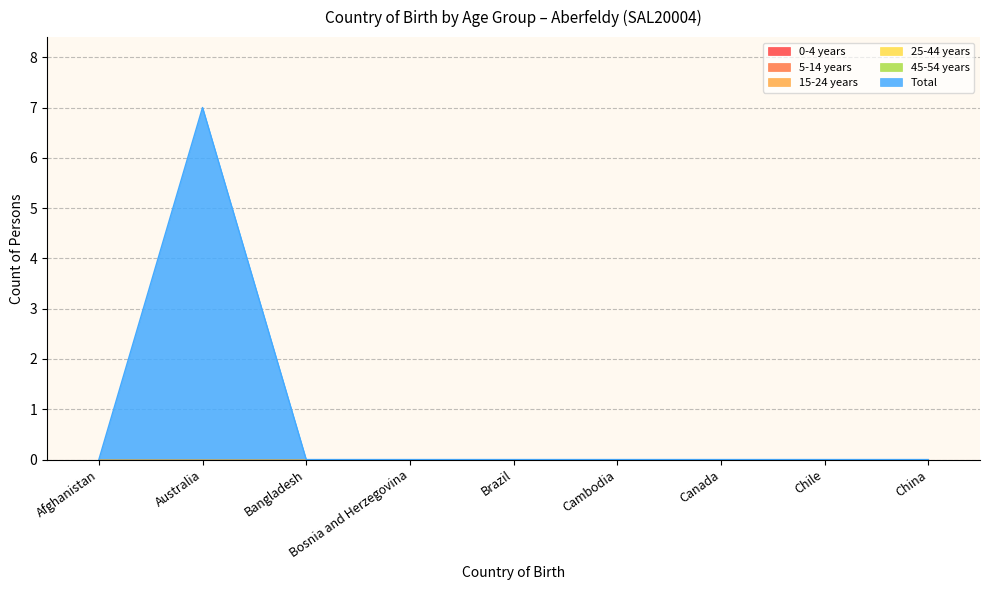

Which has a higher value, Bangladesh or Cambodia?

Bangladesh